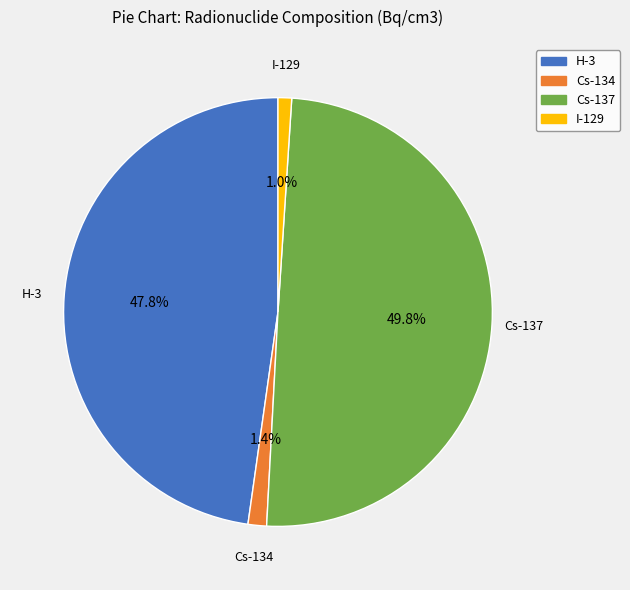

The I-129 slice represents 11% of the pie. True or false?

False